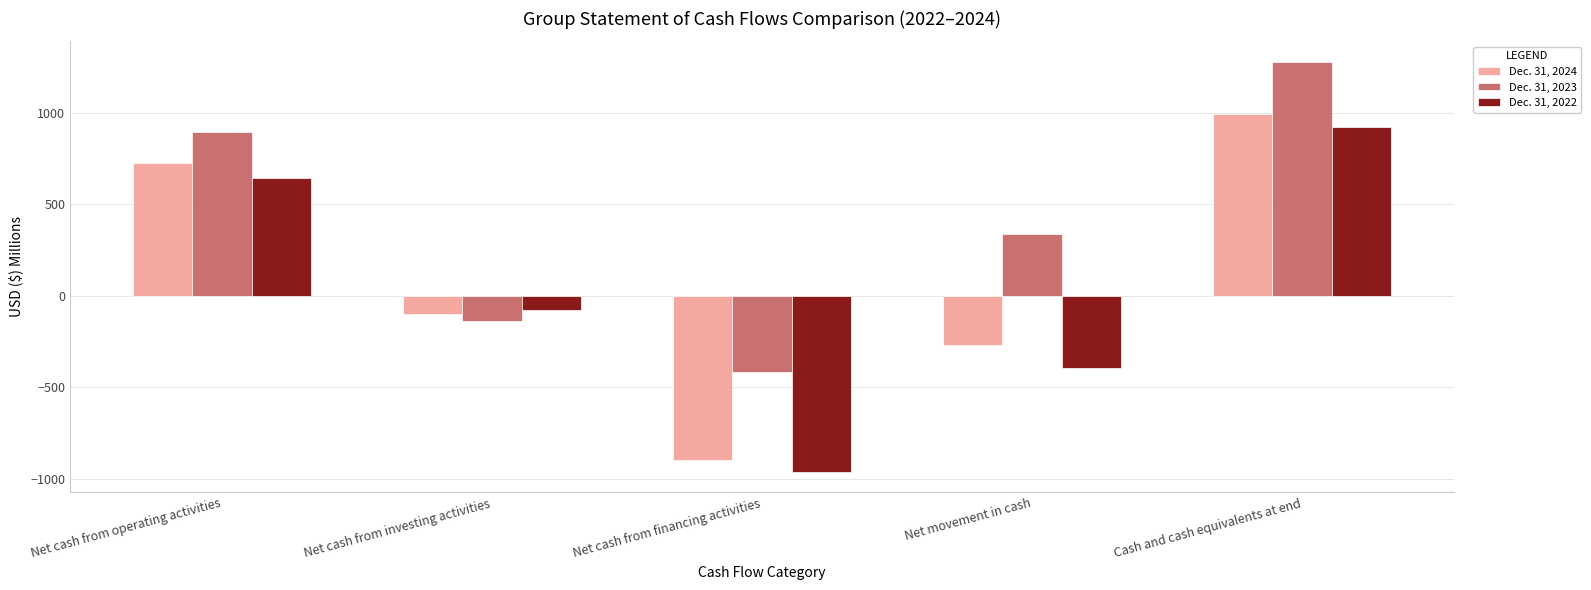

Rank the series by their maximum value, from highest to lowest.

Dec. 31, 2023, Dec. 31, 2024, Dec. 31, 2022